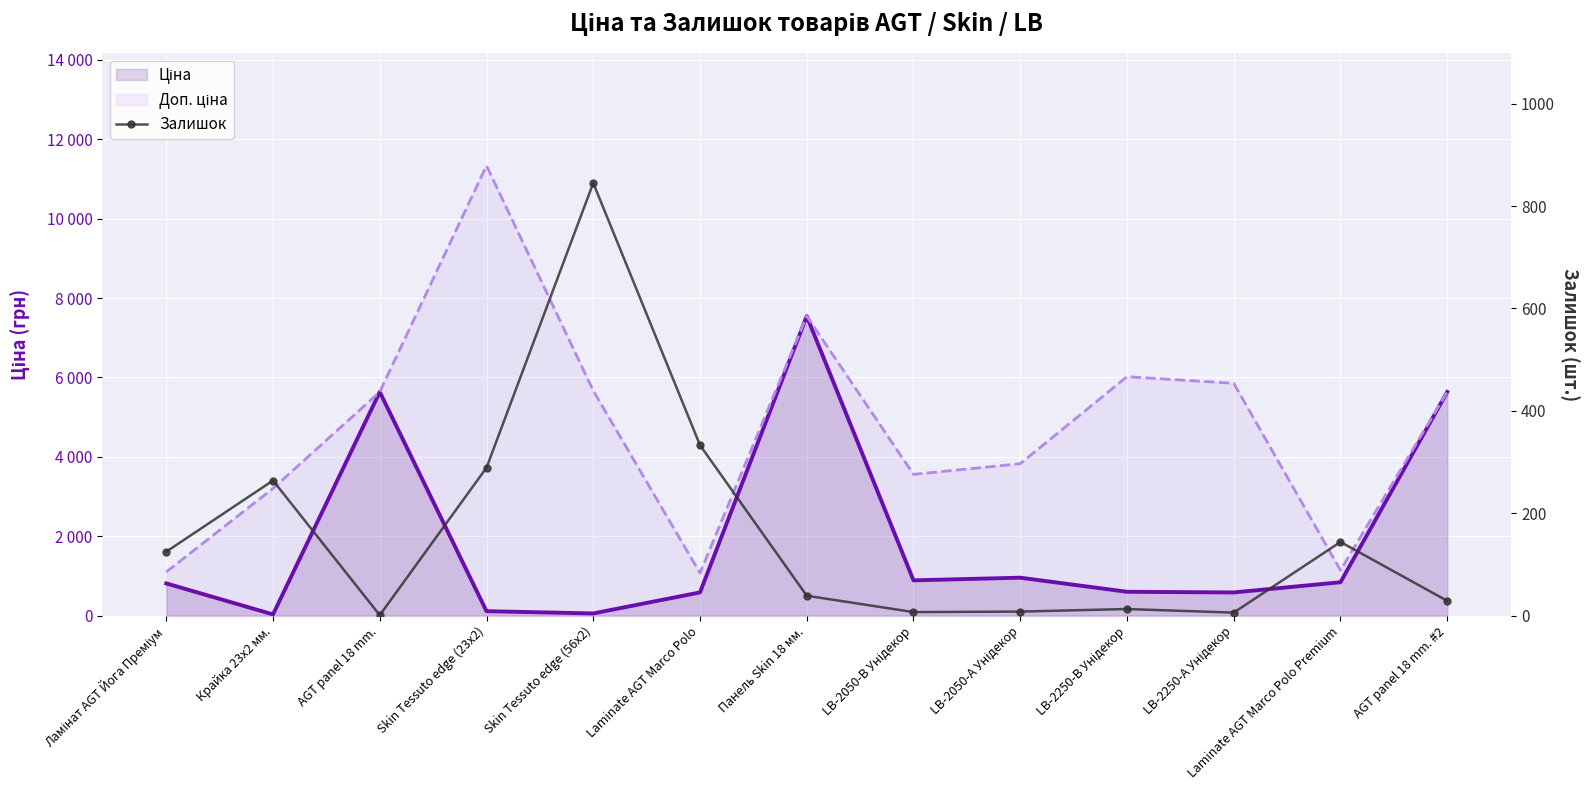

What are all the series names shown in the legend?

Ціна, Доп. ціна, Залишок